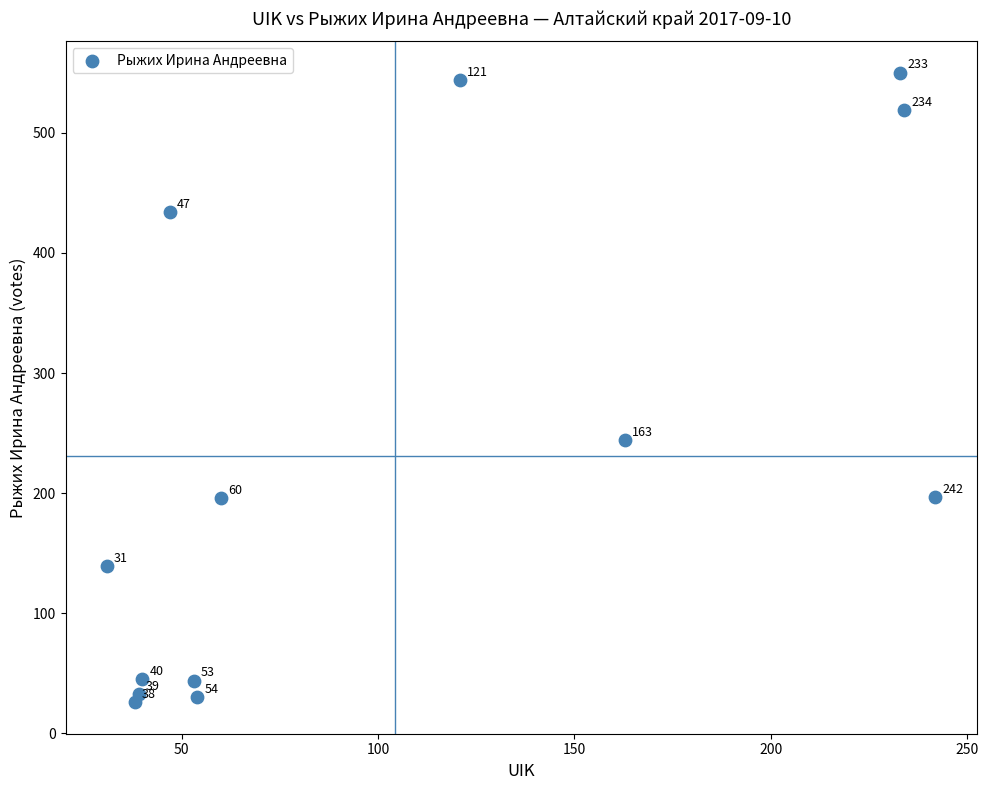

What is the range of X values (max minus min)?

211